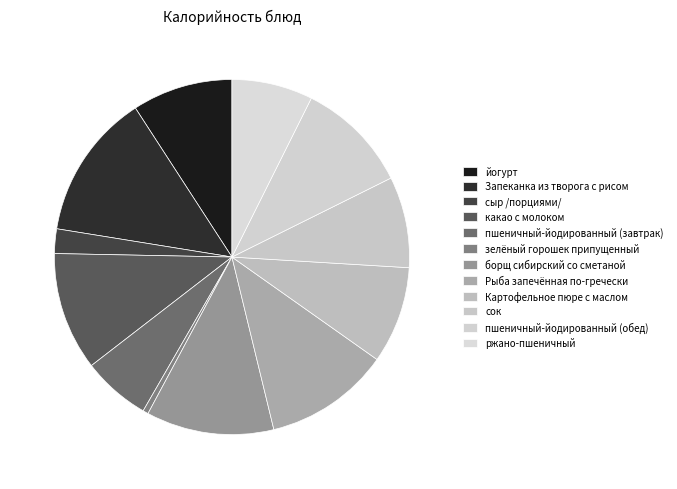

Which slice is the smallest?

зелёный горошек припущенный